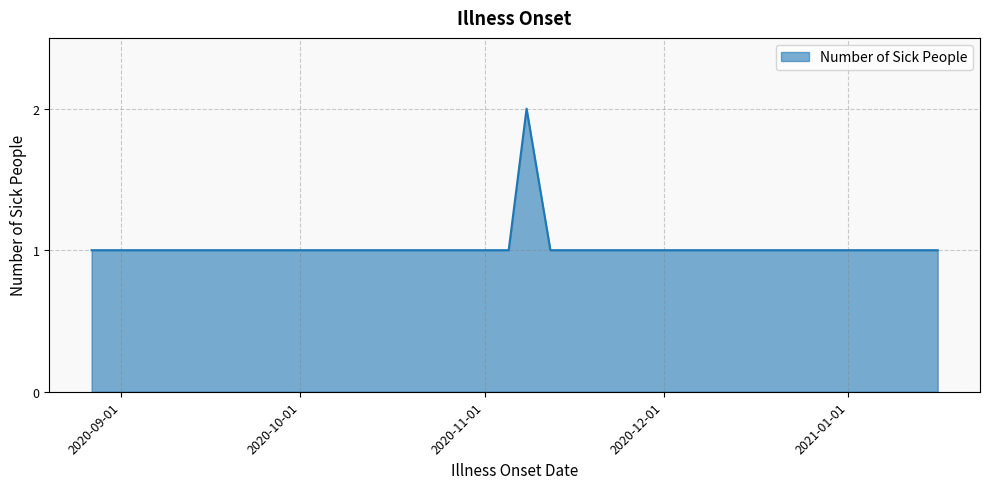

What is the sum of all values?

22